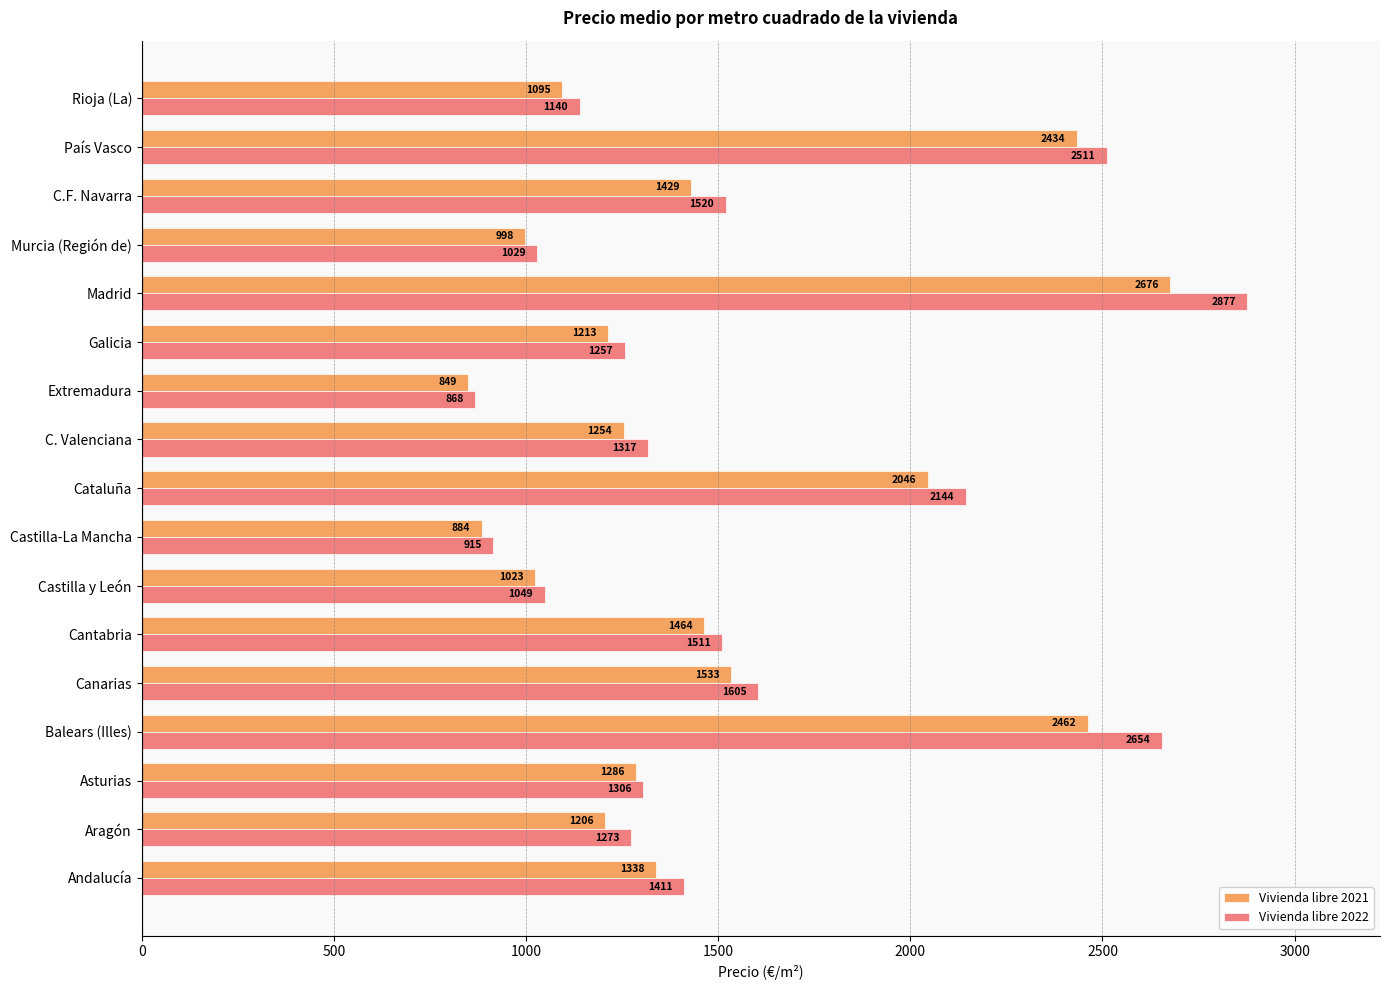

Which series has the widest spread of values?

Vivienda libre 2022